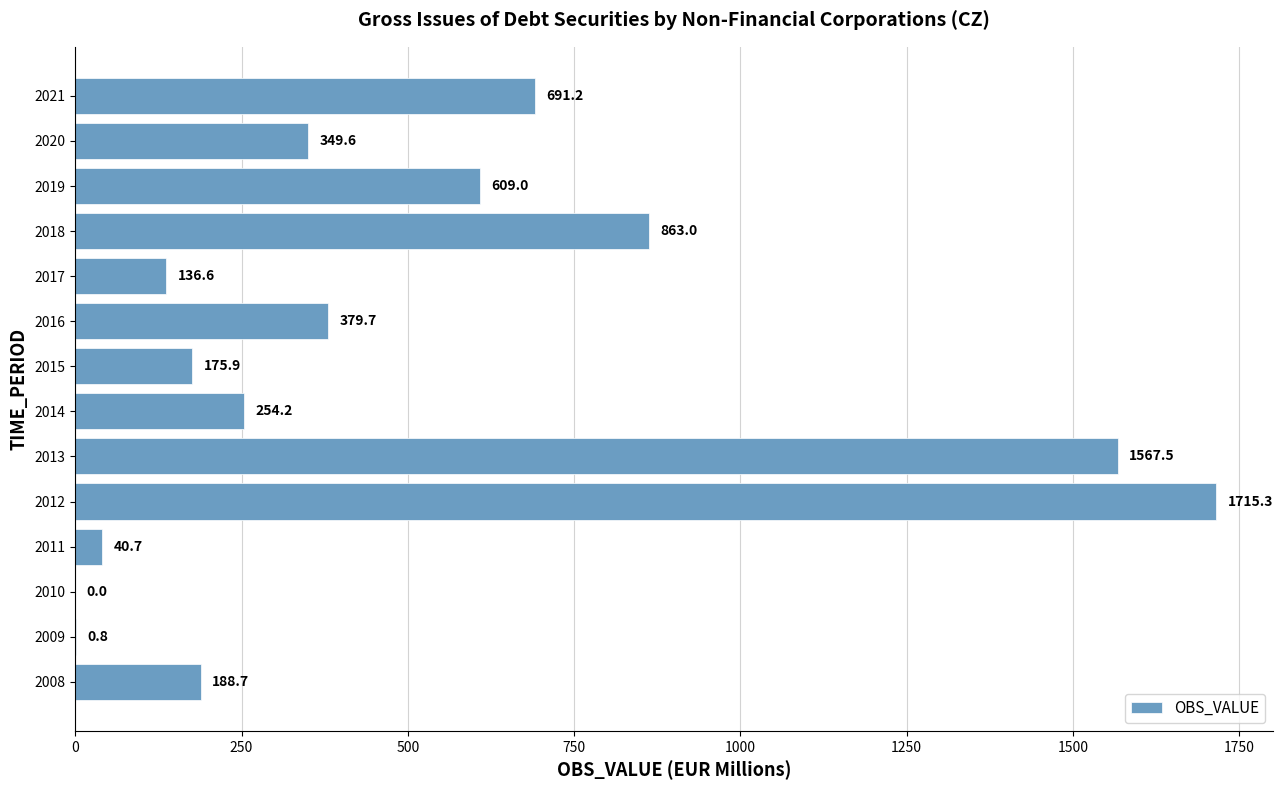

True or false: the data shows 379.7 at 2016.

True